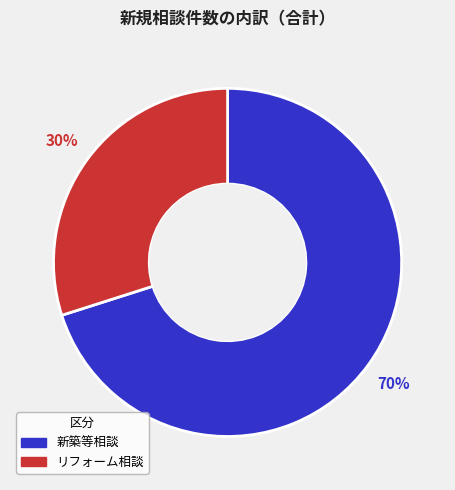

Does any single category account for the majority?

Yes